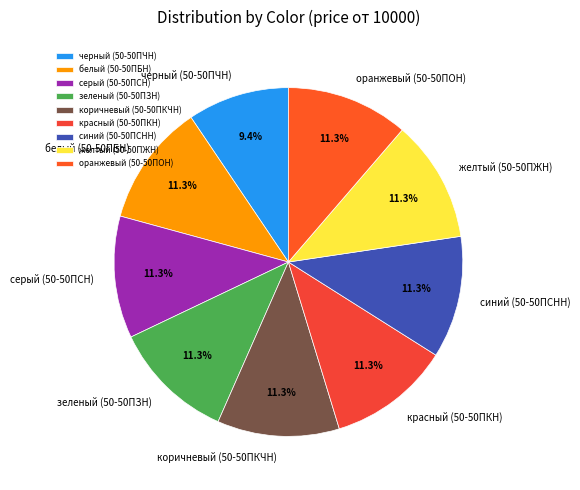

To the nearest percent, what is the difference between the largest and smallest slice percentages?

2%